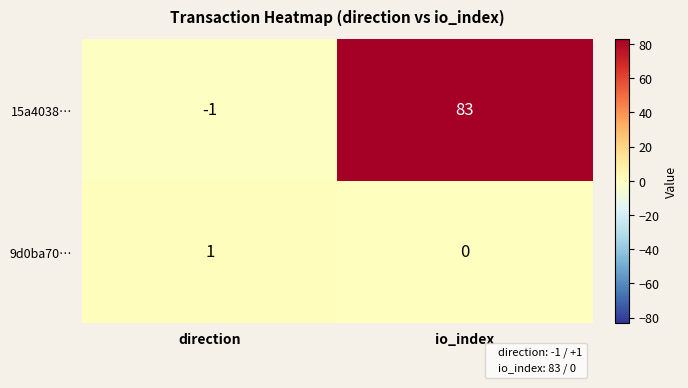

Reading left to right, what are all the values shown in this chart?

15a4038…: -1	83
9d0ba70…: 1	0